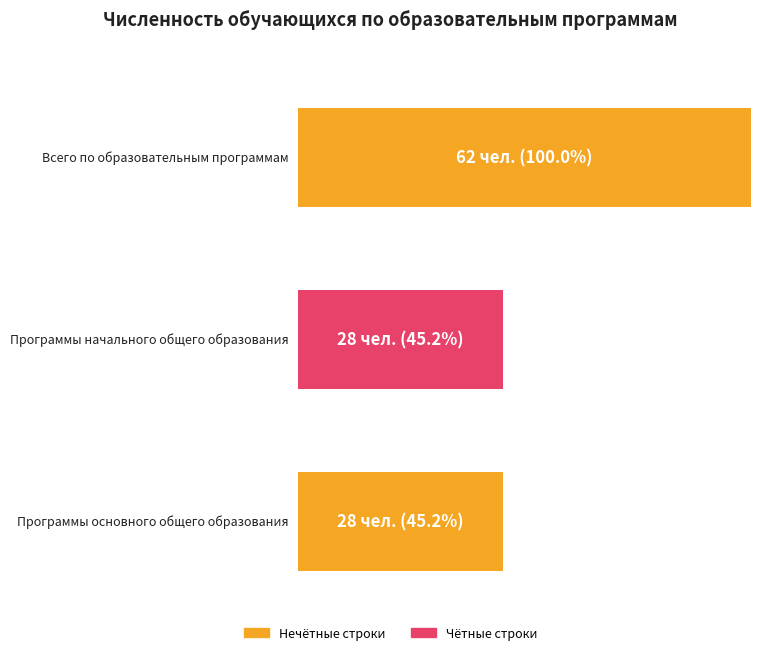

What is the approximate value at Программы основного
общего образования, to the nearest 5?

30